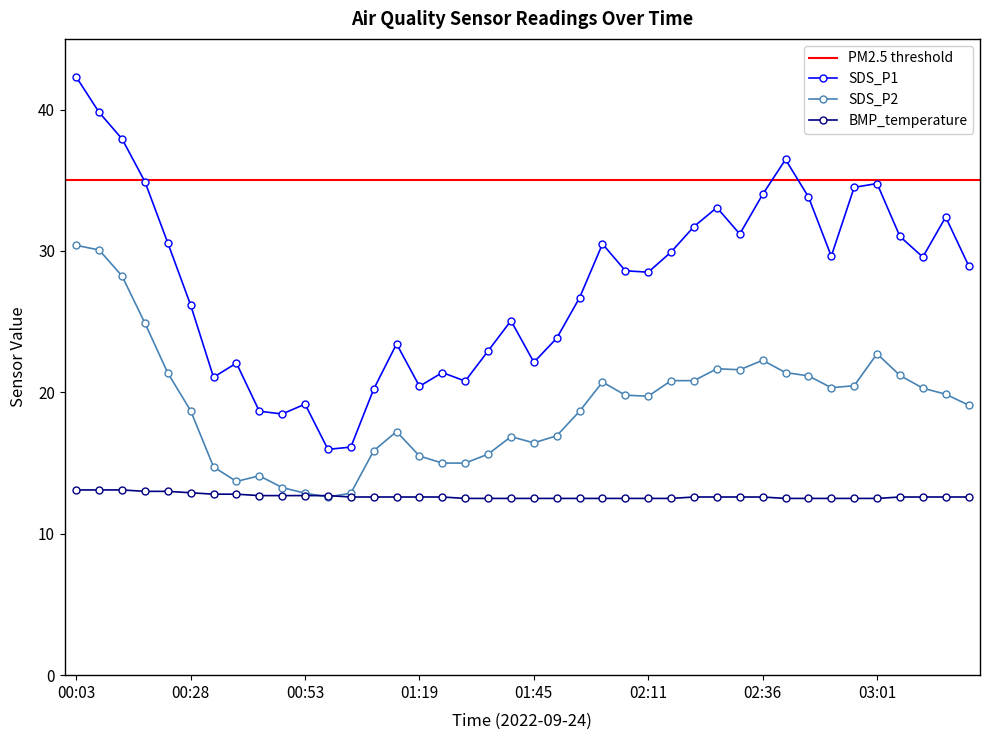

What is the spread (max minus min) of values at 01:35?

10.4